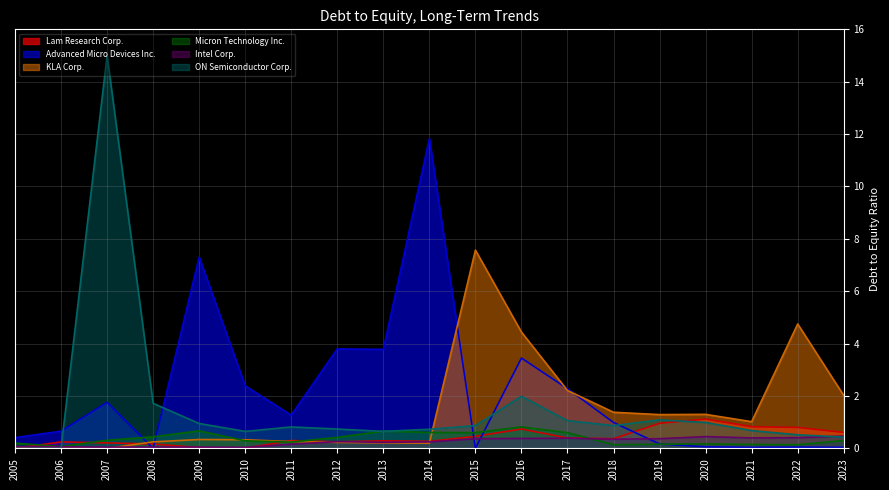

Between 2007 and 2016, which series saw the biggest shift?

ON Semiconductor Corp.